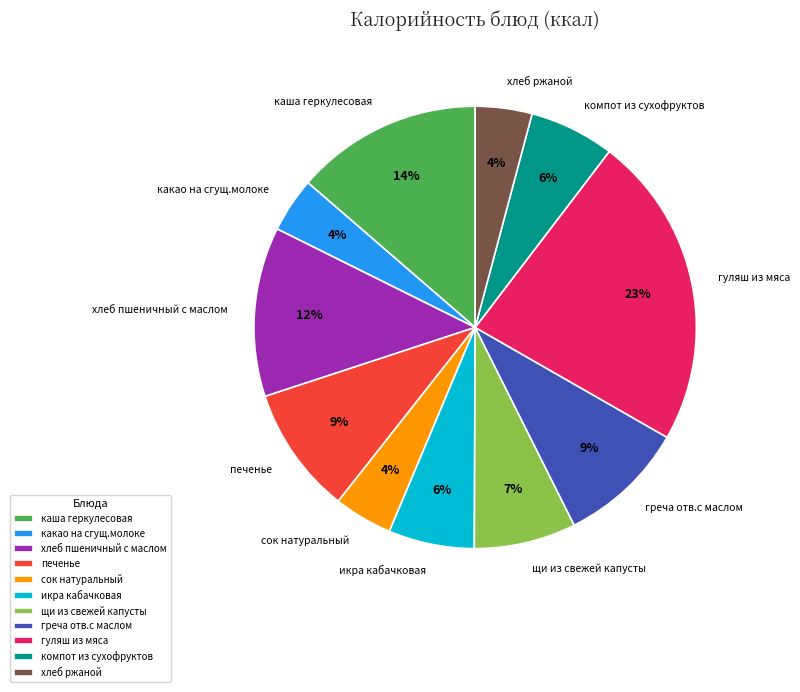

Is it true that хлеб ржаной is 4% of the pie?

True